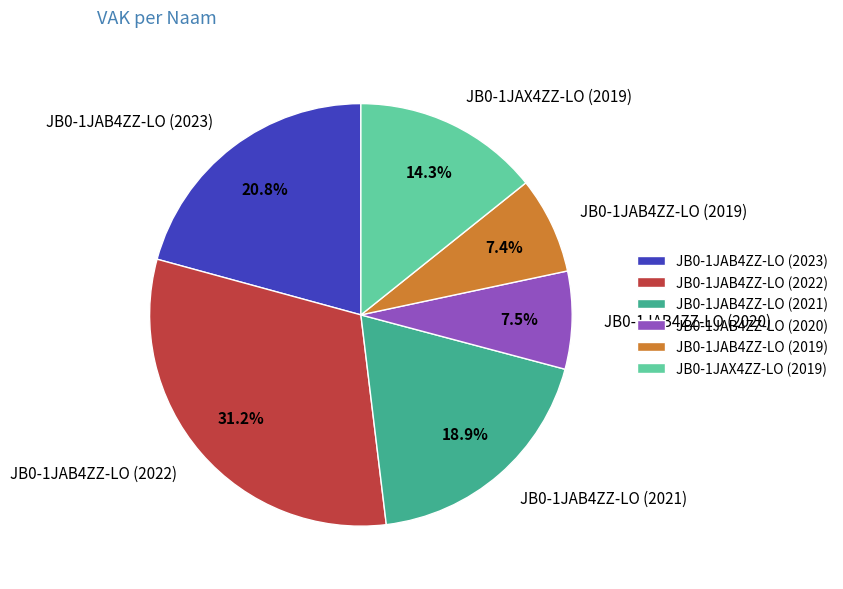

What percentage is the JB0-1JAB4ZZ-LO (2021) slice, to the nearest percent?

19%